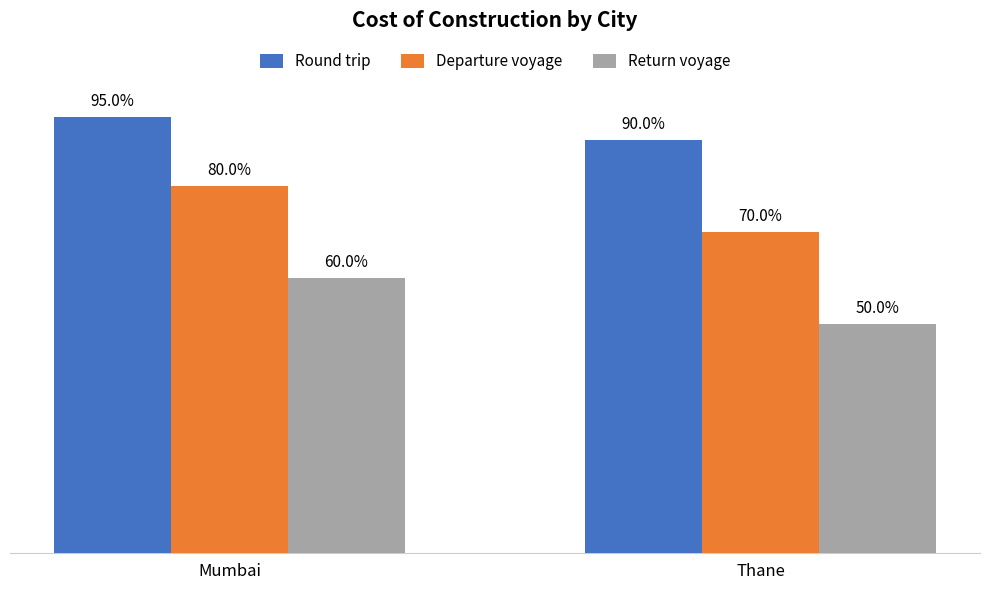

What are all the series names shown in the legend?

Round trip, Departure voyage, Return voyage